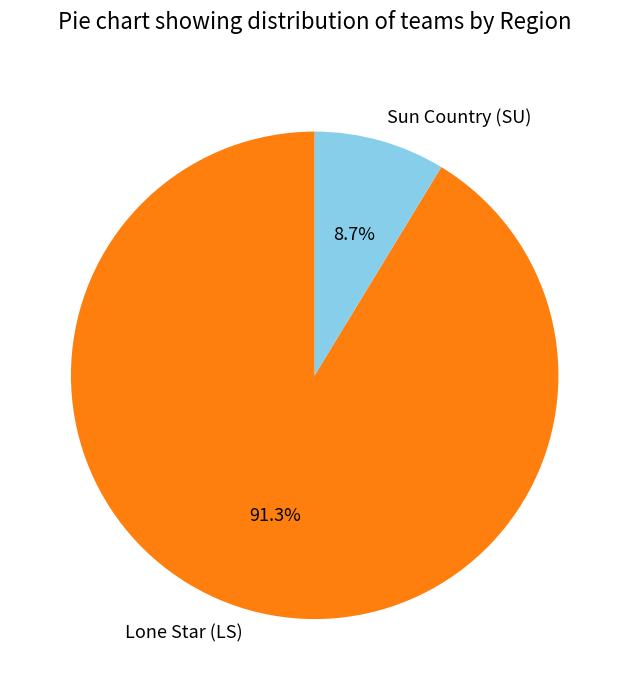

To the nearest percent, what is the difference between the Lone Star (LS) and Sun Country (SU) slice percentages?

83%